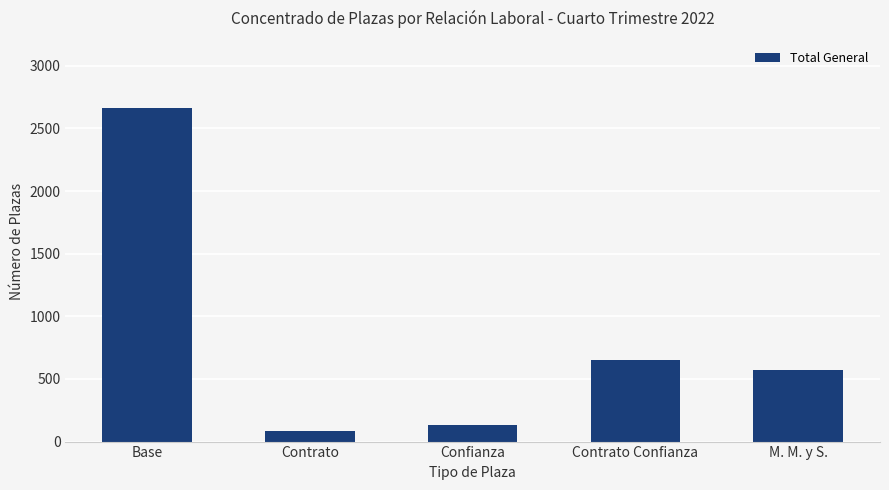

Approximately how many times larger is the value at Contrato Confianza compared to Contrato?

7.6